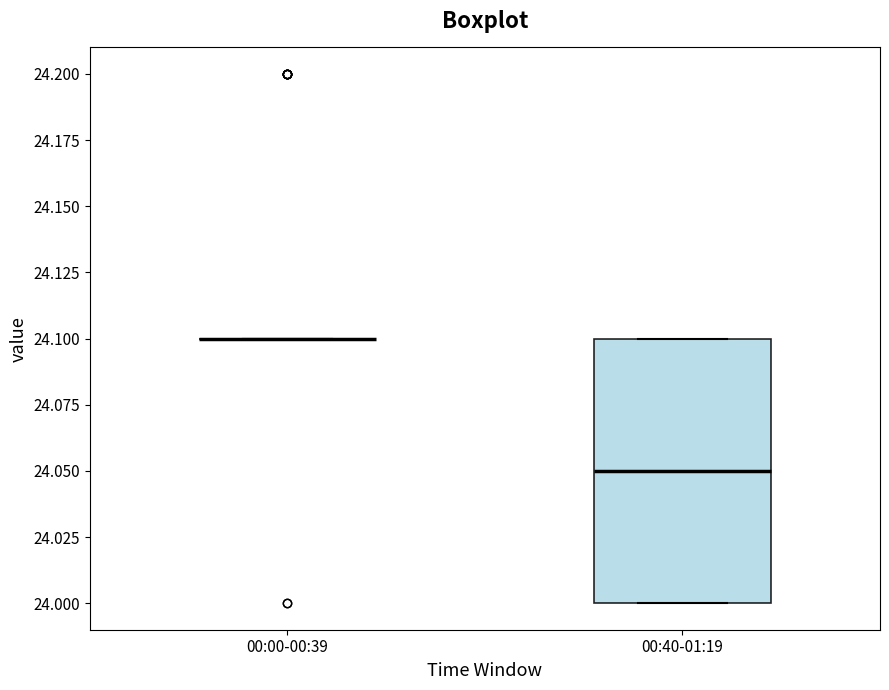

Reading left to right, transcribe this box plot: for each box, give where its median line is, the range the box spans, and where its two whiskers end, as read against the y-axis. The values are not printed on the chart, so give them approximately, as read against the axis.

00:00-00:39: box collapsed to a line at 24.10, whiskers 24.10 to 24.10
00:40-01:19: median 24.05, box 24.00 to 24.10, whiskers 24.00 to 24.10